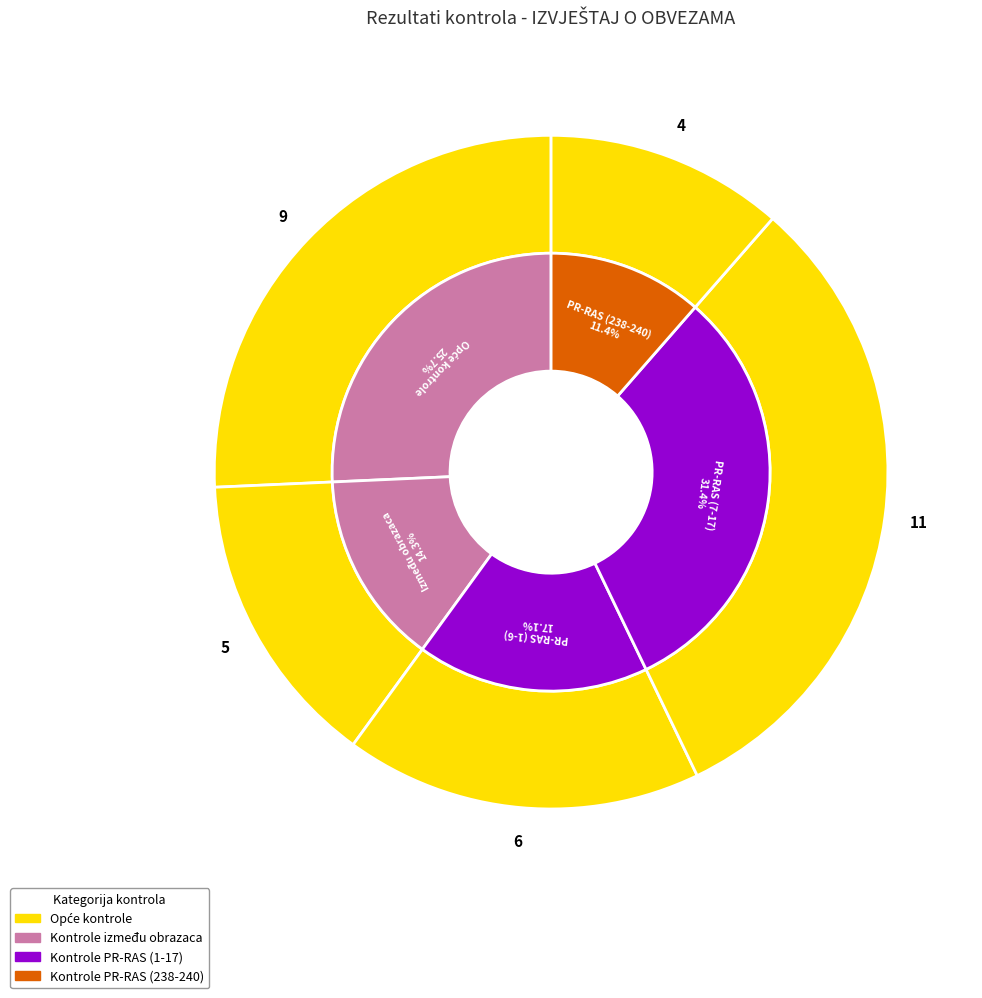

Does Kontrole PR-RAS (1-6) represent more than half of the total?

No